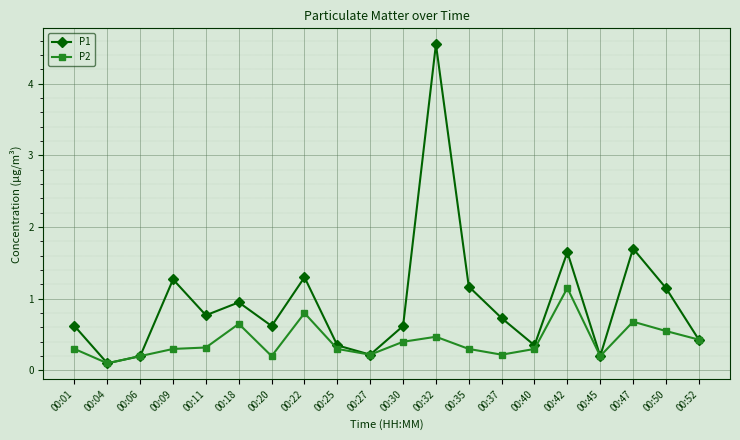

Is this an area chart (filled region under the line)?

No